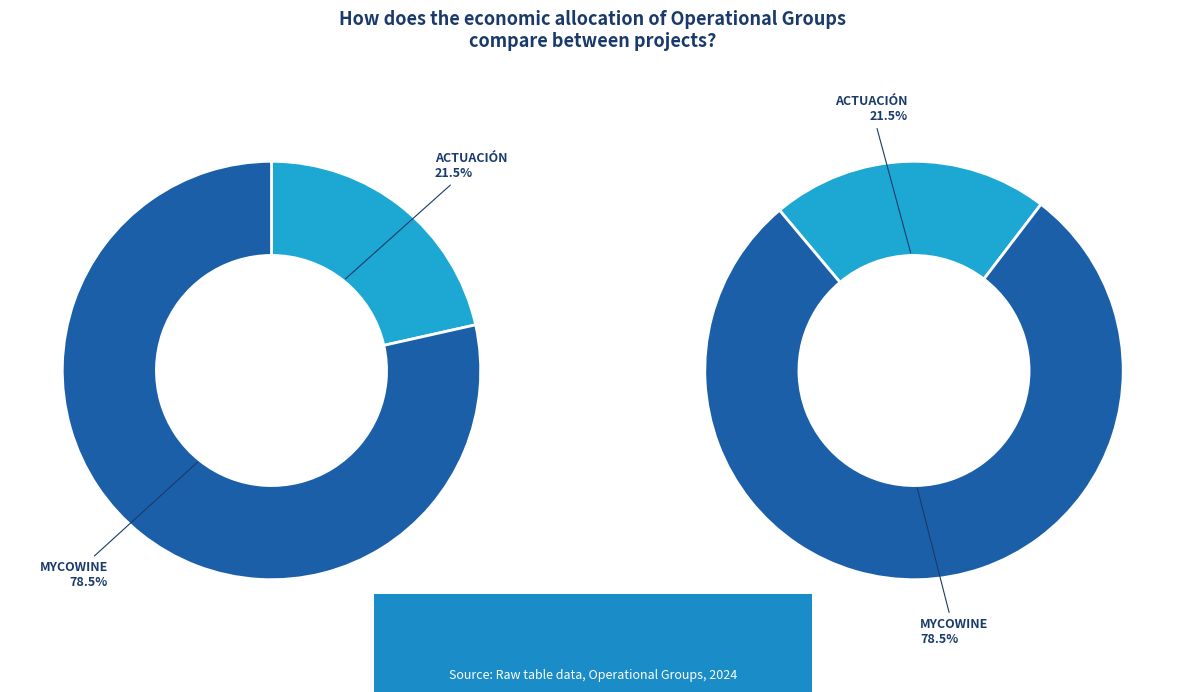

What percentage do Grupo Operativo MYCOWINE and Grupo Operativo ACTUACIÓN together represent?

100.0%